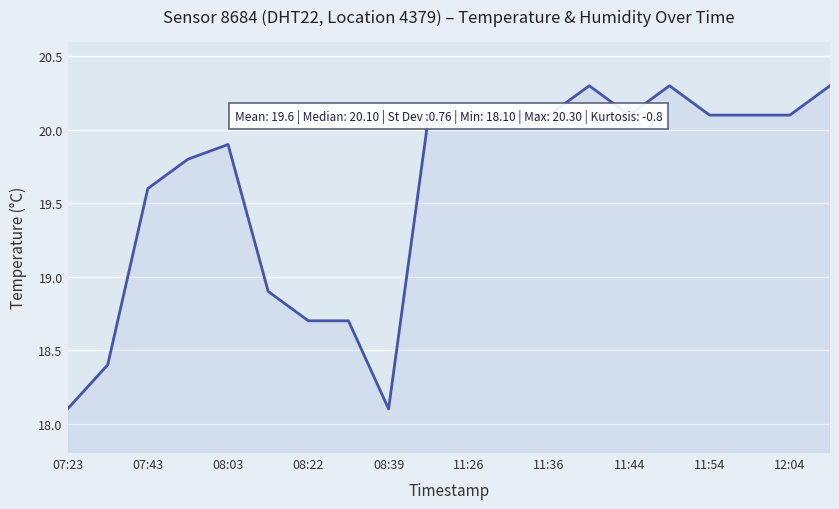

What is the sum of all values?

391.9